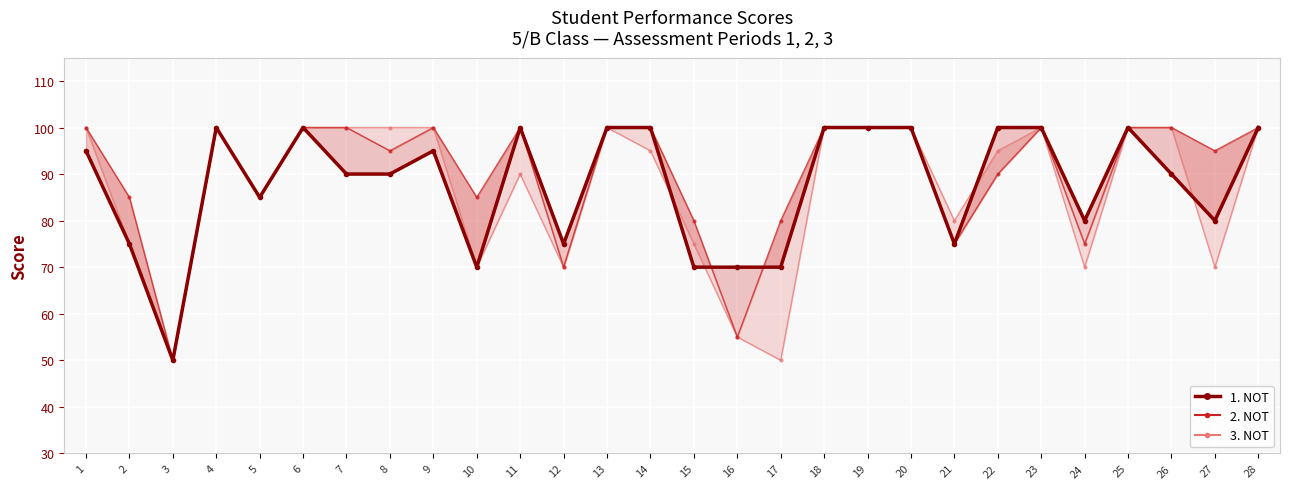

Where is the first local maximum?

4